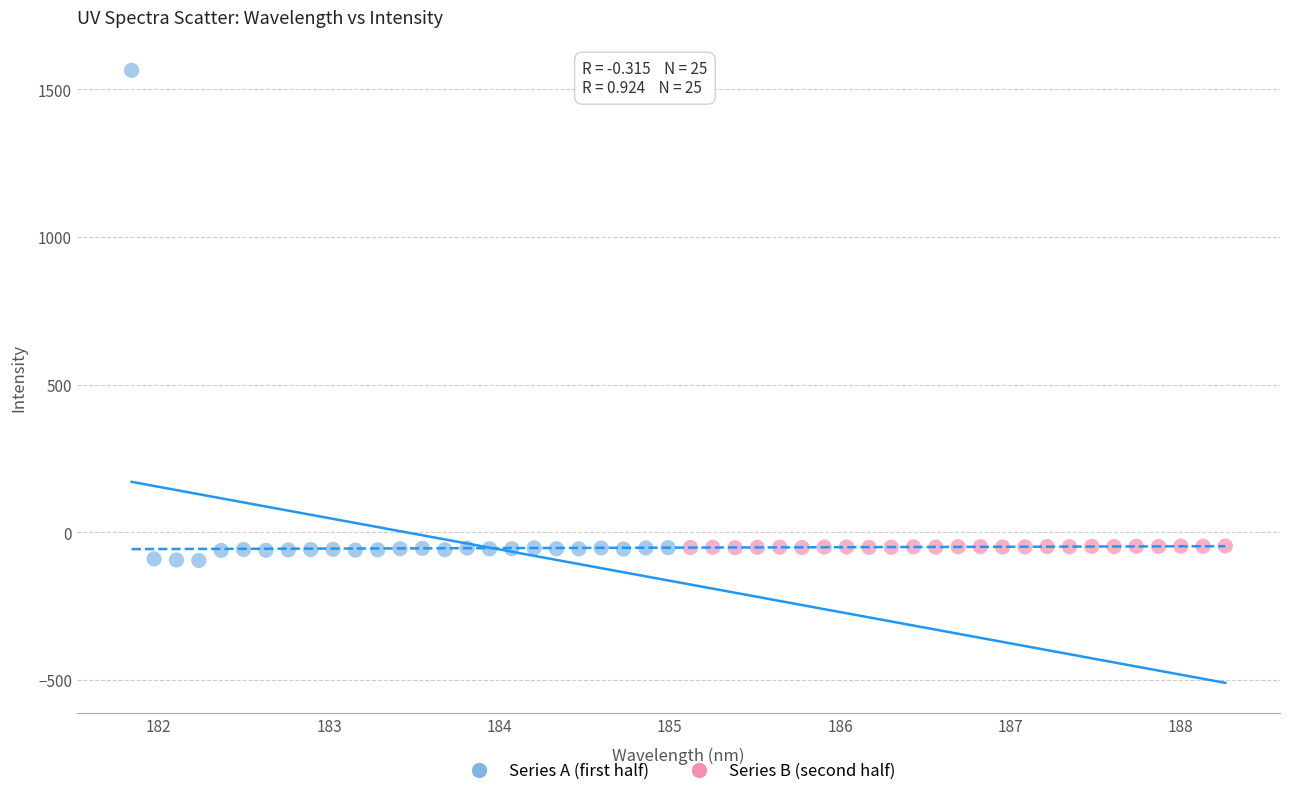

Which series contains the highest Y value?

Series A (first half)